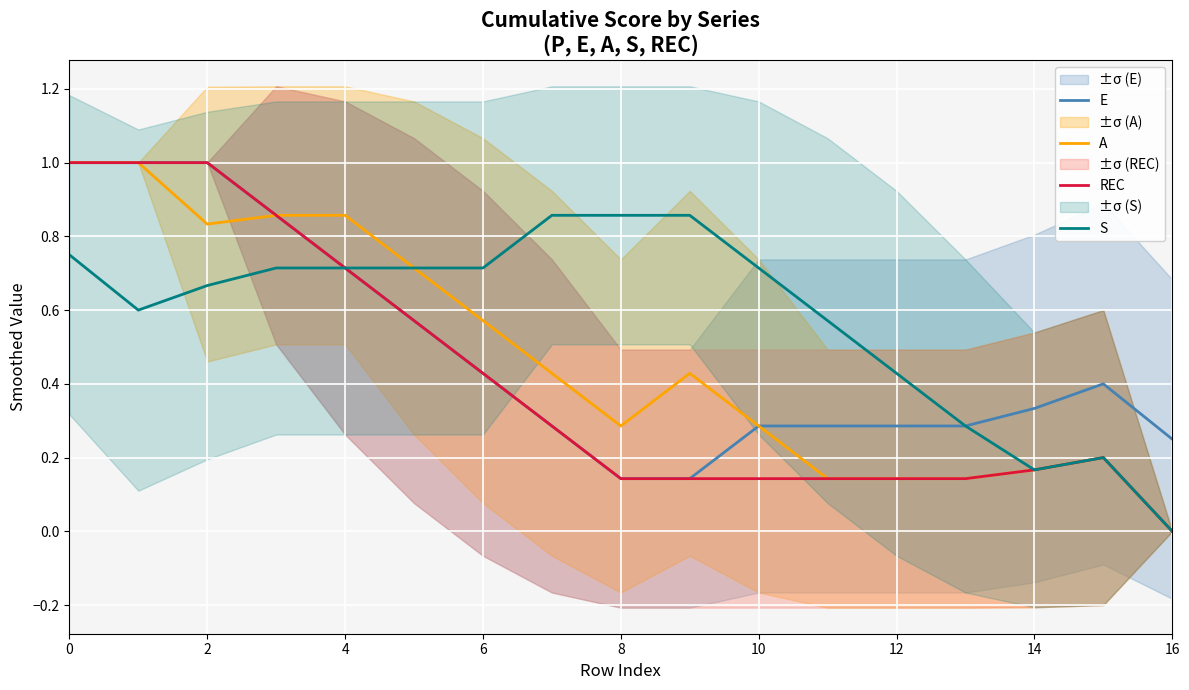

Is the value of A at 2 greater than the value of E at 8?

Yes